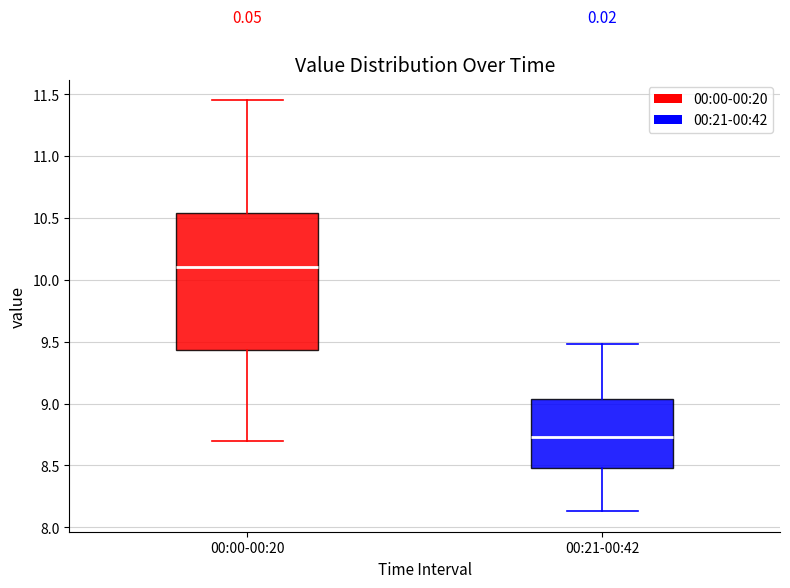

Which box is the tallest, from its lower edge to its upper edge?

00:00-00:20